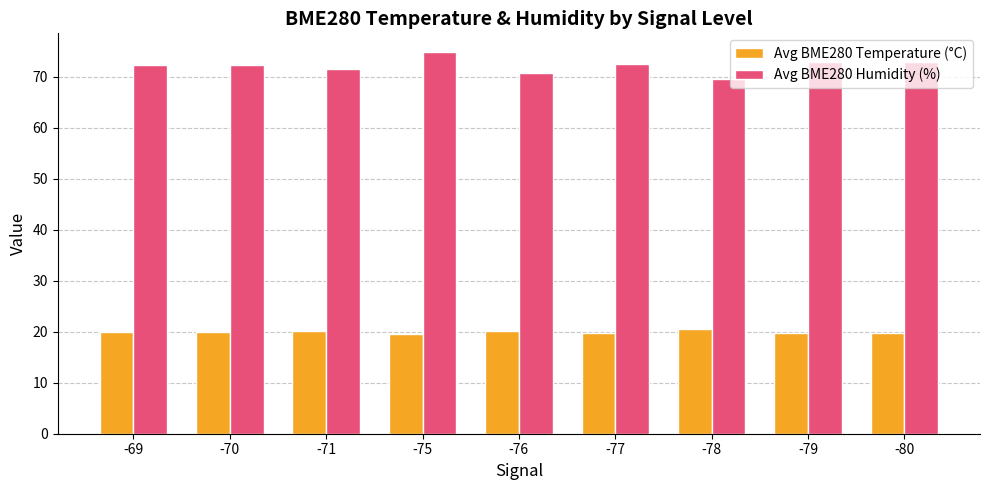

Are the bars horizontal?

No